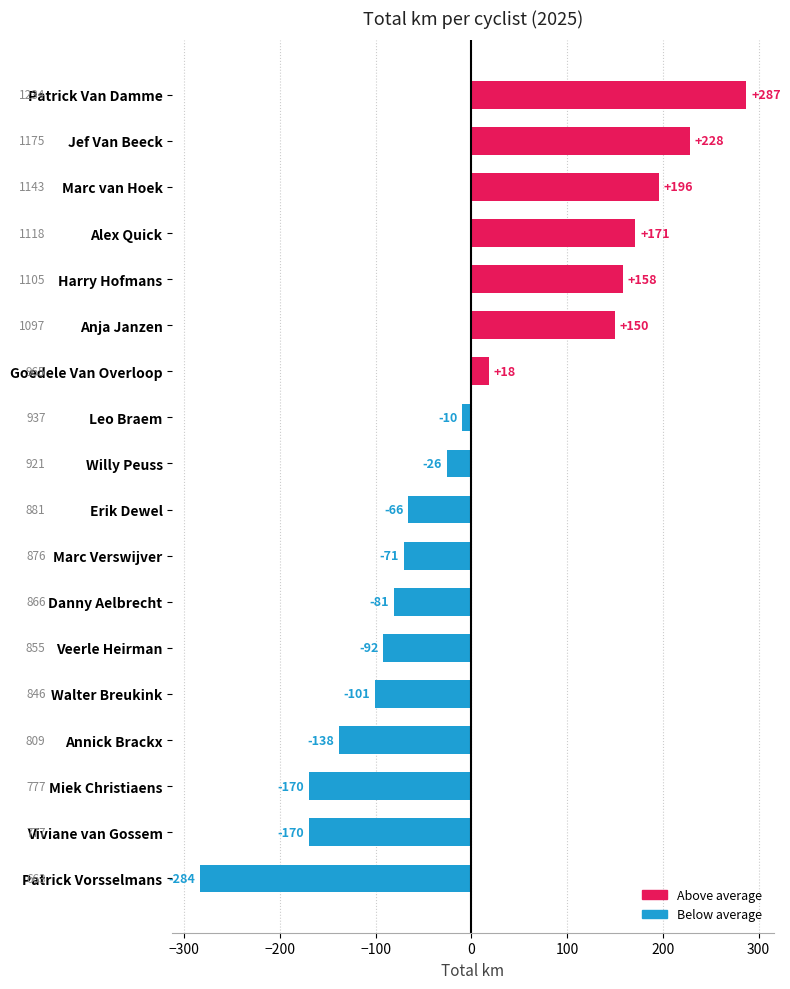

Does the chart contain any negative values?

Yes